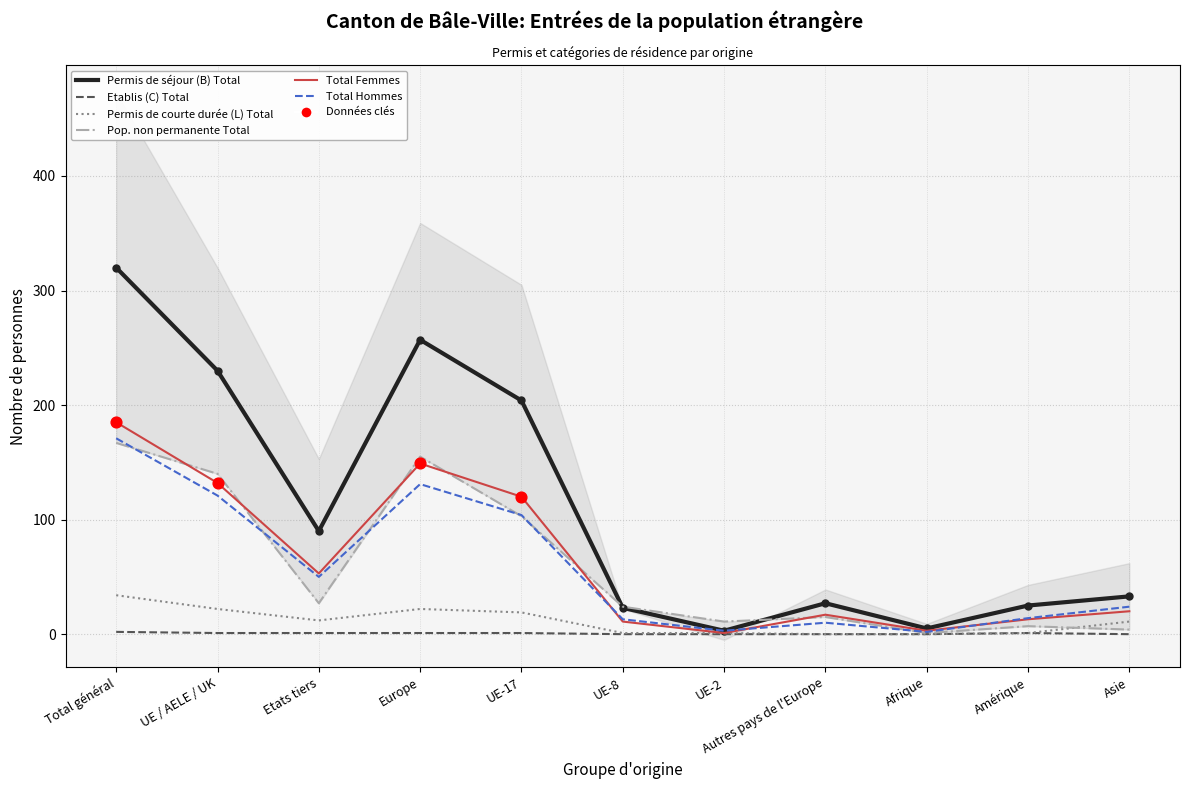

Which series has the widest spread of Y values?

Permis de séjour (B) Total